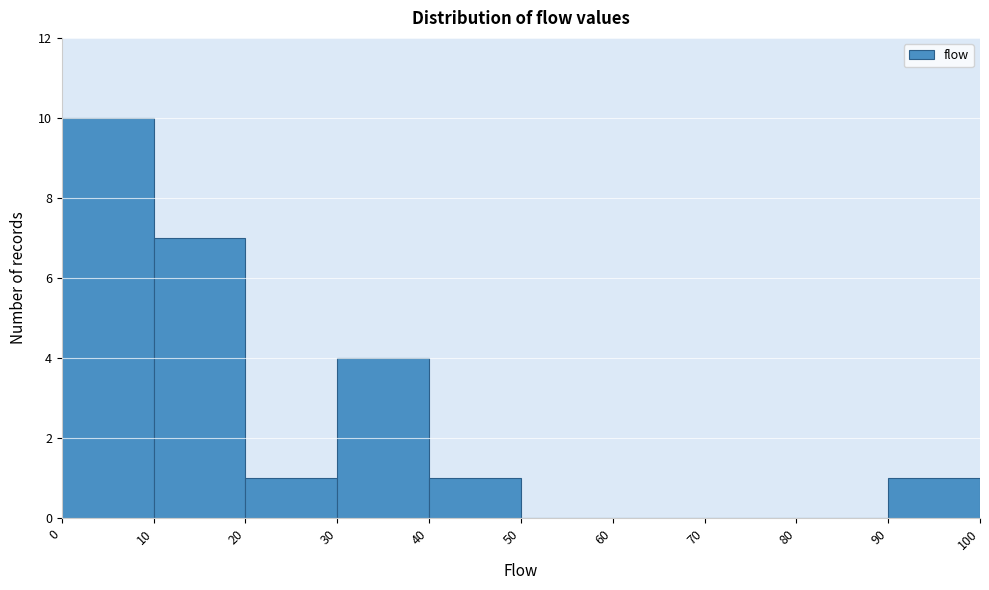

Reading left to right, list every bar in this chart as the range it spans on the x-axis followed by its height. The values are not printed on the chart, so give them approximately, as read against the axis.

0 to 10: 10
10 to 20: 7
20 to 30: 1
30 to 40: 4
40 to 50: 1
50 to 60: 0
60 to 70: 0
70 to 80: 0
80 to 90: 0
90 to 100: 1